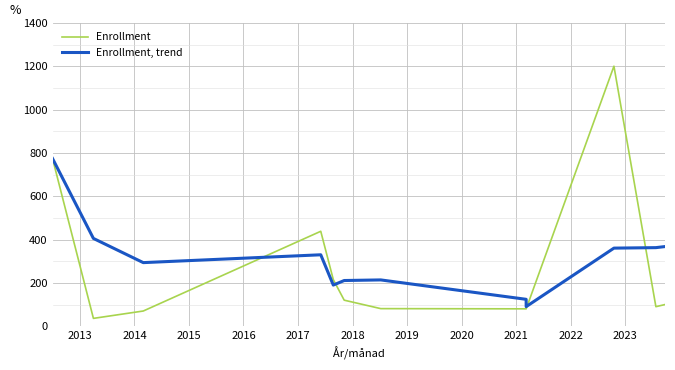

Rank the series by their average value, from lowest to highest.

Enrollment, Enrollment, trend